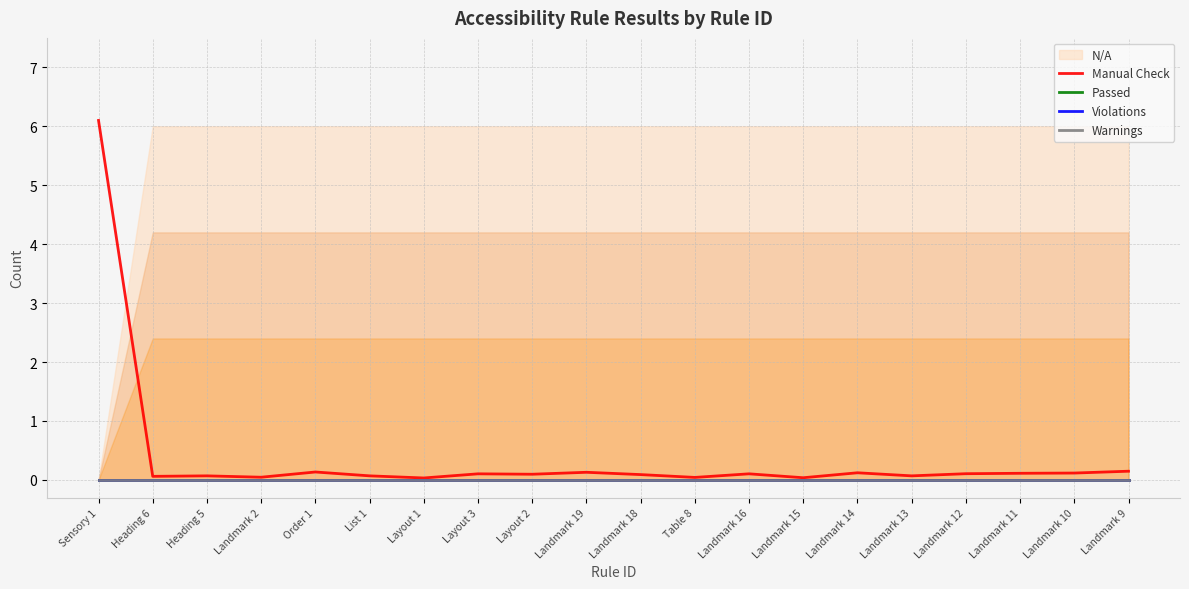

What position from the left is Landmark 13?

16